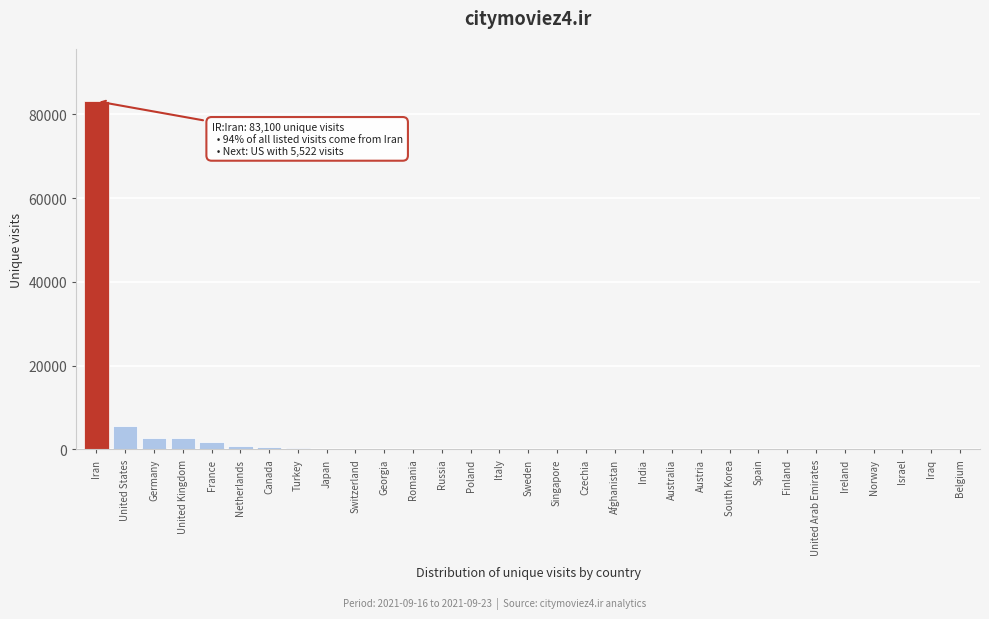

Where is the data nearest to the value 41567?

United States